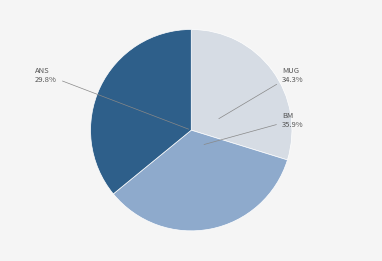

How many slices are in this pie chart?

3